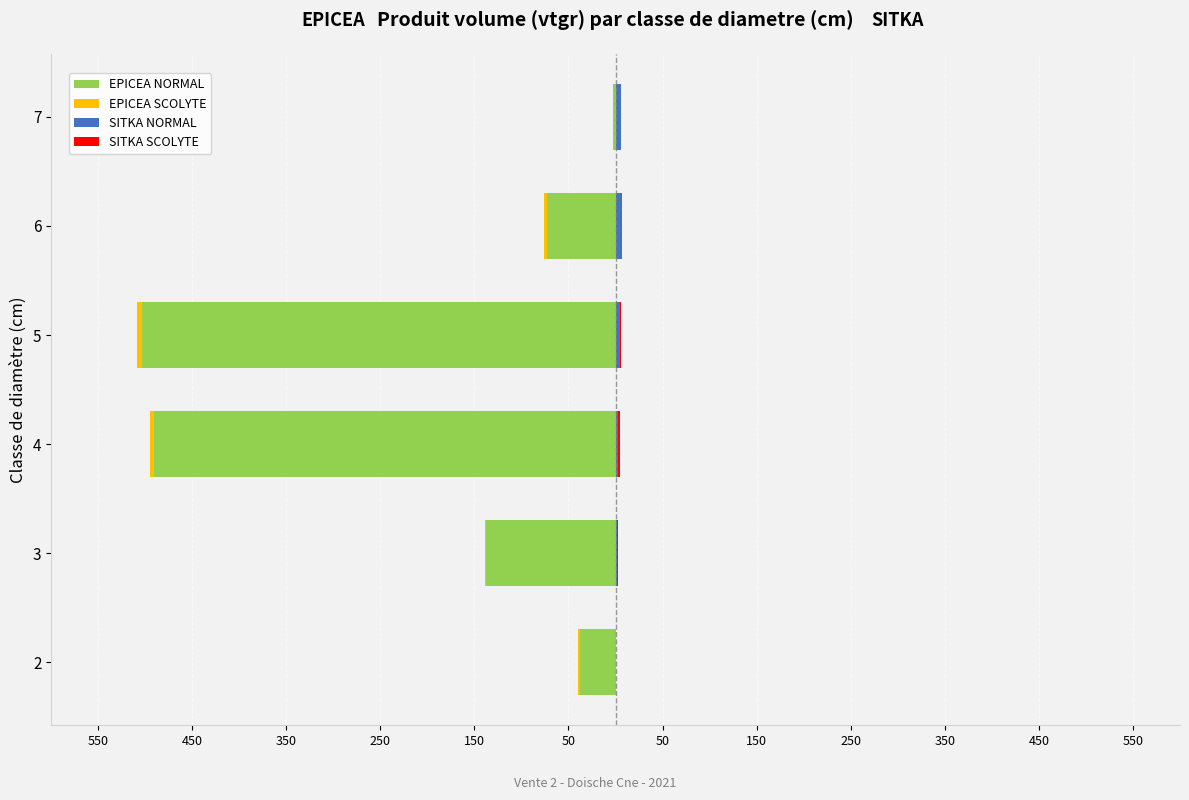

Is it true that EPICEA NORMAL equals -266.8 at 4?

False